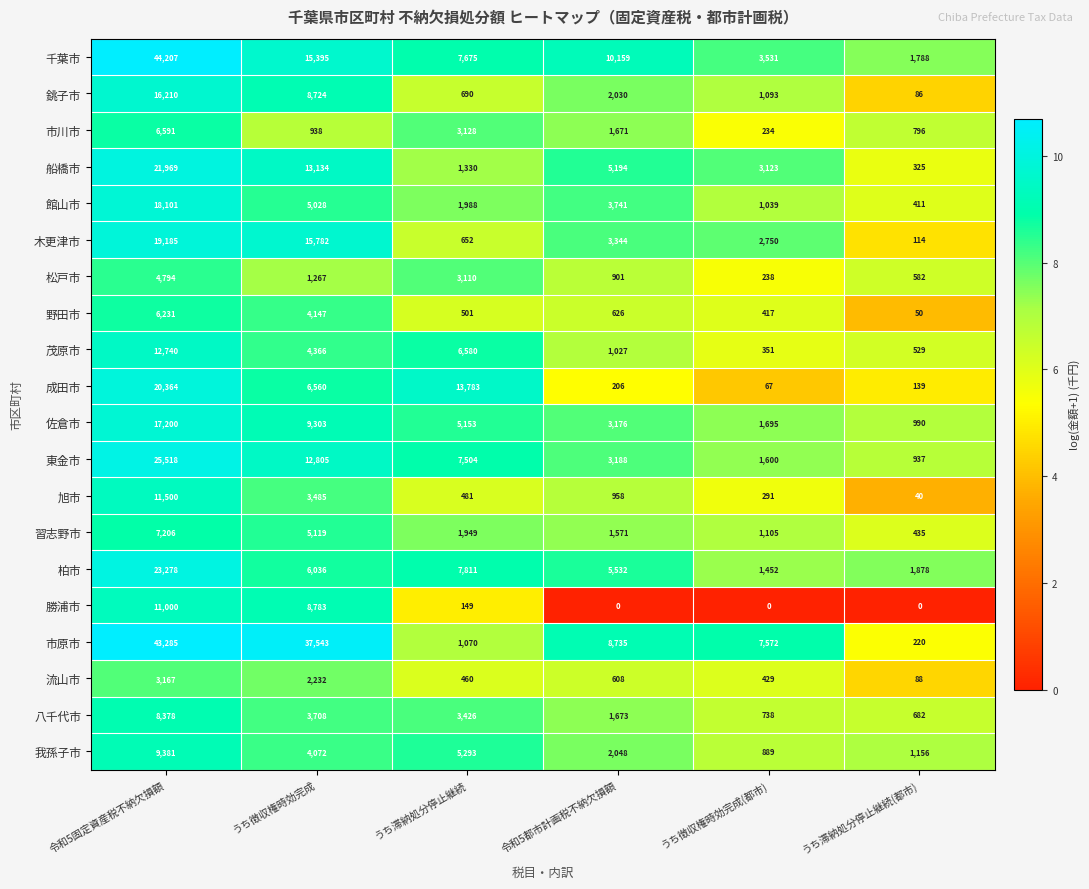

Read the 流山市 value at うち滞納処分停止継続(都市), to the nearest 50.

100